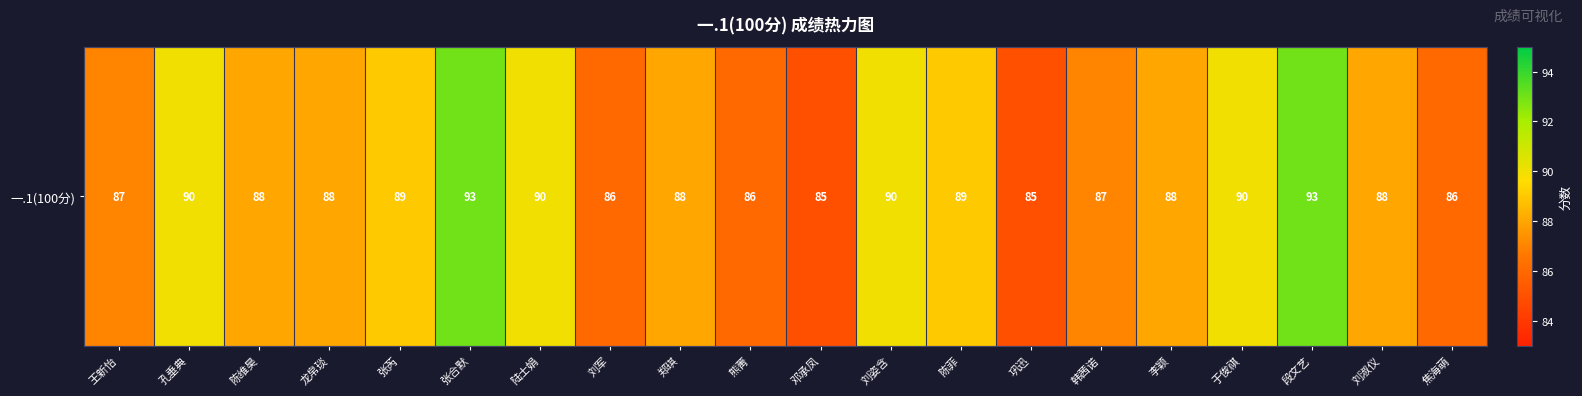

Reading right to left, list all the values displayed in this chart.

86	88	93	90	88	87	85	89	90	85	86	88	86	90	93	89	88	88	90	87